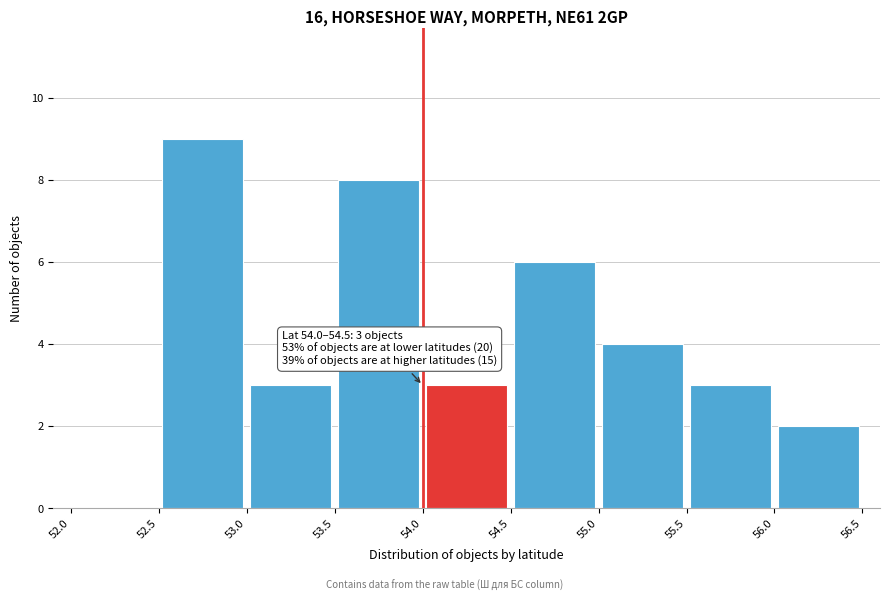

Over which range of the x-axis is the bar tallest?

52.5 to 53.0